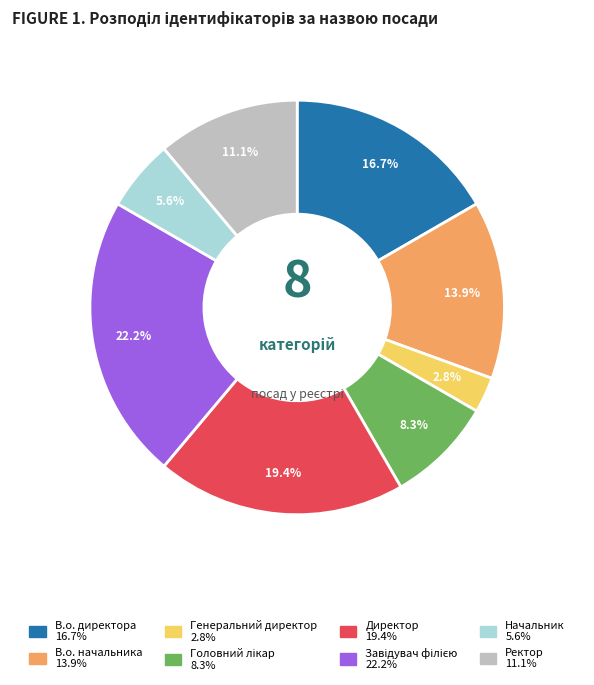

To the nearest percent, what portion does Ректор represent?

11%